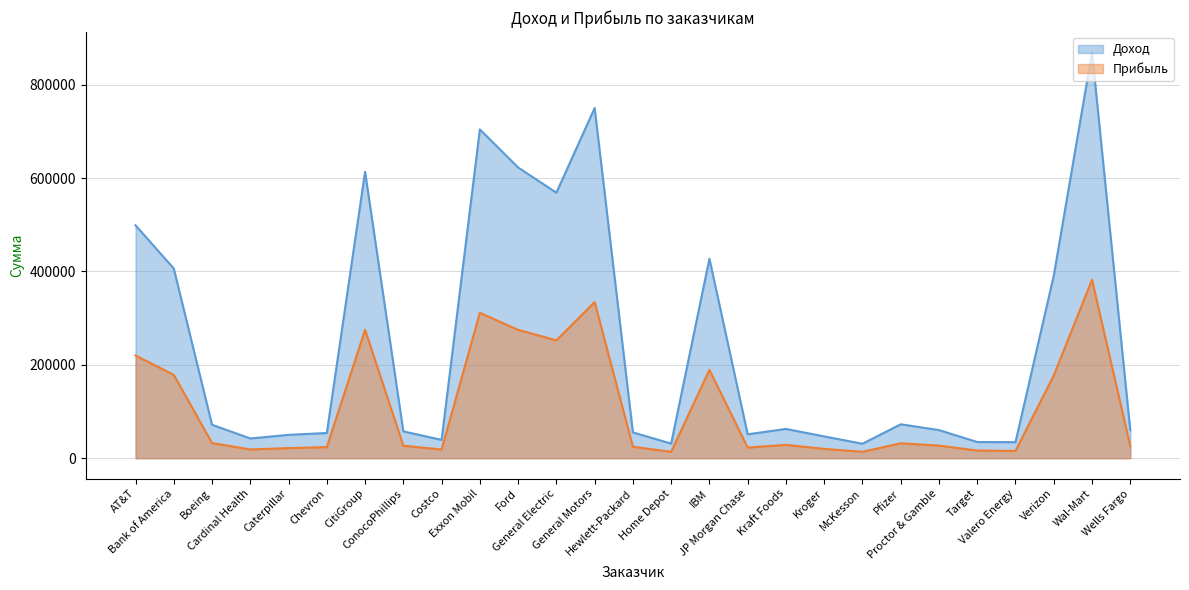

At which category does Прибыль reach its first local valley?

Cardinal Health